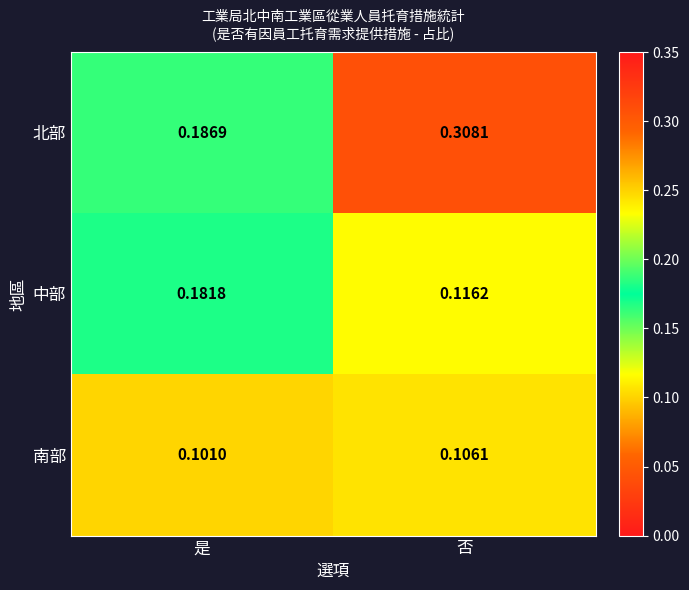

At which category is the sum across all series the highest?

否